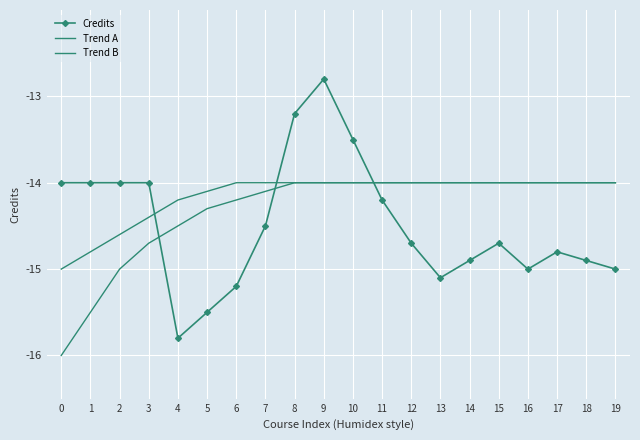

Reading left to right, list all the values displayed in this chart.

Credits: 0=25.0	1=25.0	2=25.0	3=25.0	4=23.2	5=23.5	6=23.8	7=24.5	8=25.8	9=26.2	10=25.5	11=24.8	12=24.3	13=23.9	14=24.1	15=24.3	16=24.0	17=24.2	18=24.1	19=24.0
Trend A: 0=24.0	1=24.2	2=24.4	3=24.6	4=24.8	5=24.9	6=25.0	7=25.0	8=25.0	9=25.0	10=25.0	11=25.0	12=25.0	13=25.0	14=25.0	15=25.0	16=25.0	17=25.0	18=25.0	19=25.0
Trend B: 0=23.0	1=23.5	2=24.0	3=24.3	4=24.5	5=24.7	6=24.8	7=24.9	8=25.0	9=25.0	10=25.0	11=25.0	12=25.0	13=25.0	14=25.0	15=25.0	16=25.0	17=25.0	18=25.0	19=25.0